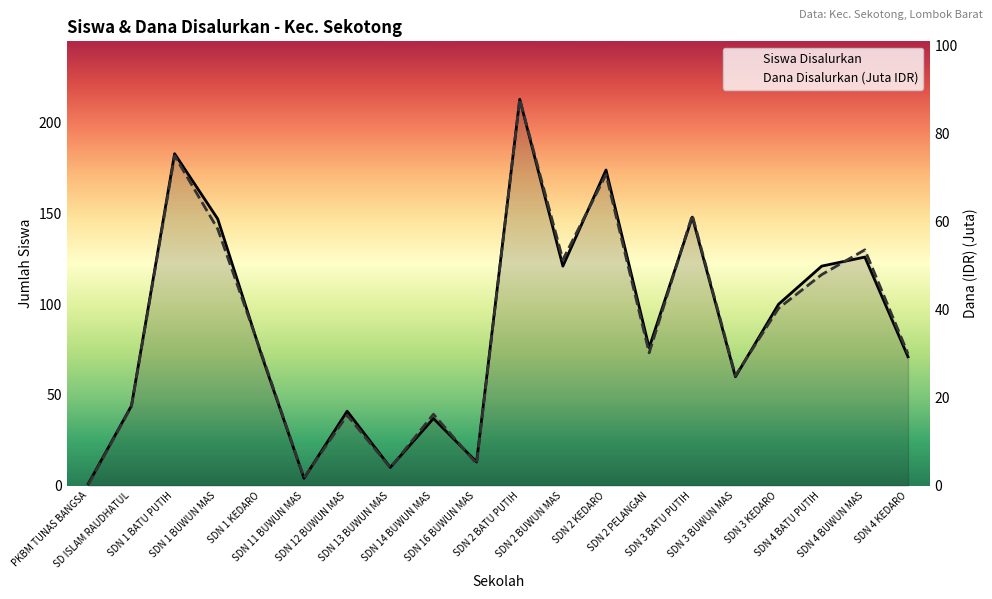

In Dana Disalurkan (Juta IDR), how many points are higher than both neighbors (excluding endpoints)?

7